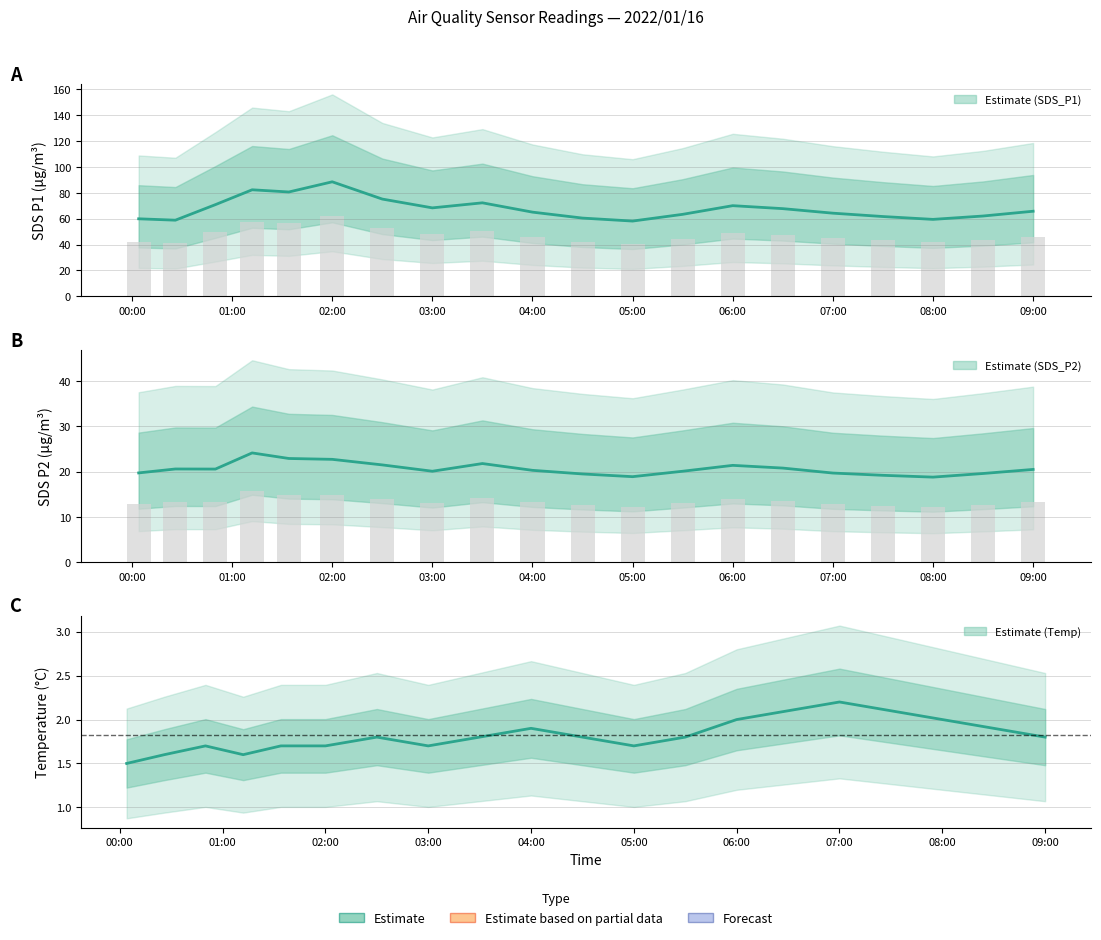

What is the value of the Temp bar at the 11th from the left?

1.8